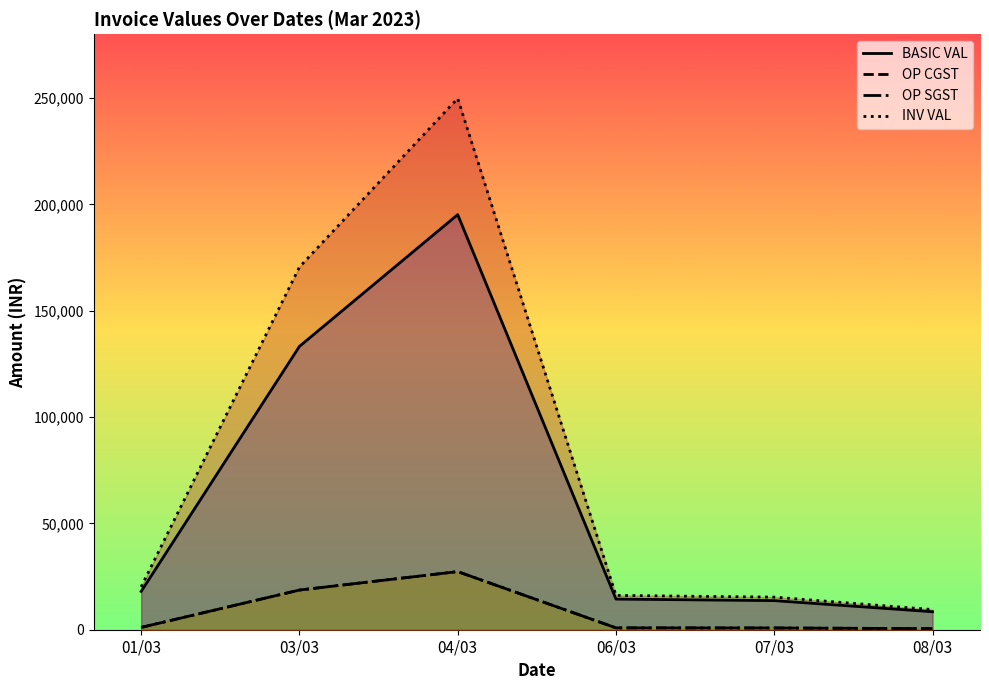

True or false: BASIC VAL and OP CGST cross at least once.

False